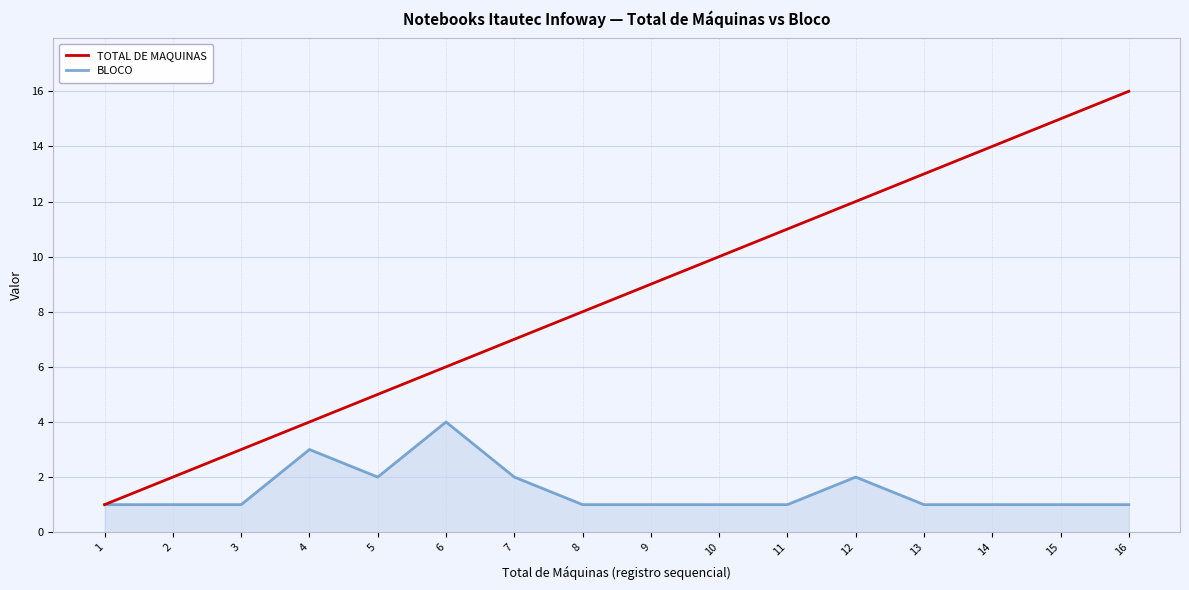

Which category has the highest value in the TOTAL DE MAQUINAS series?

16